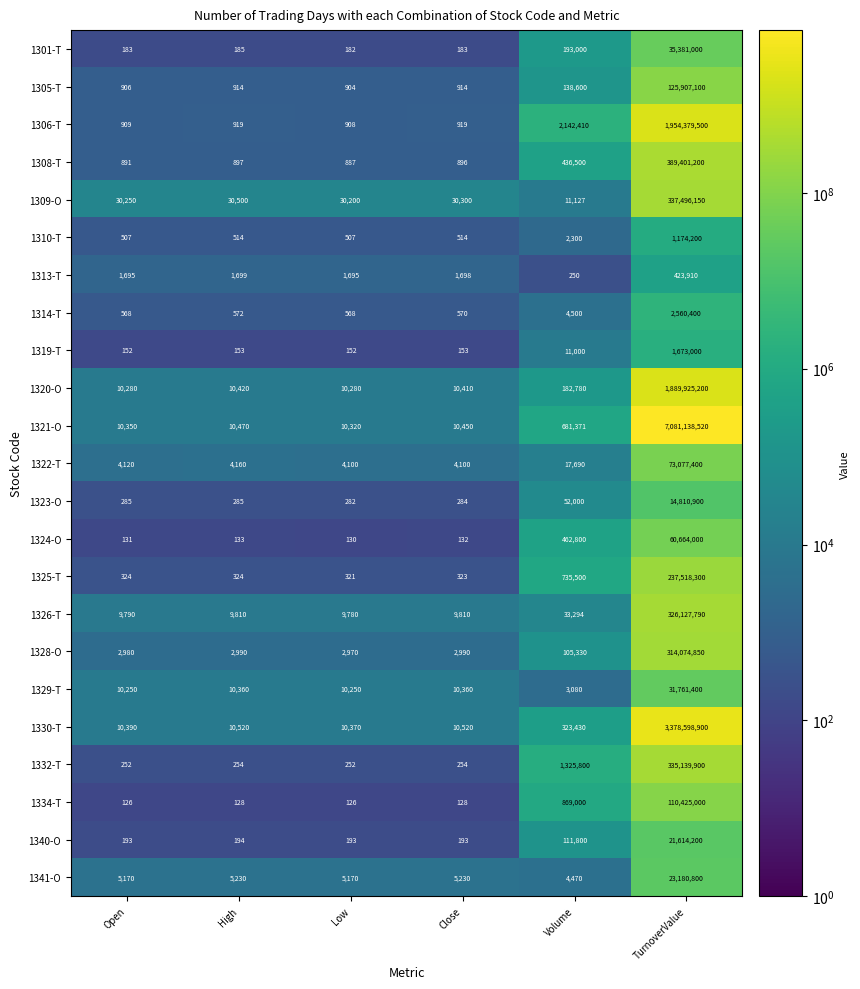

Which series changed the most between Low and TurnoverValue?

1321-O